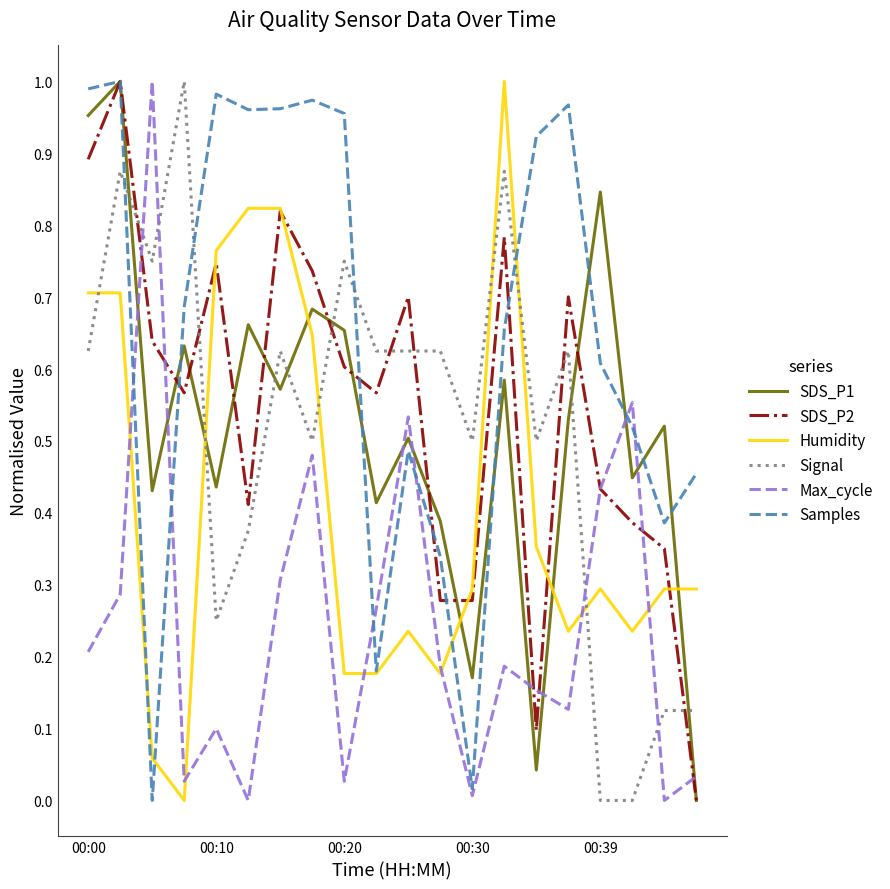

True or false: Signal has more than 0 interior local peaks.

True